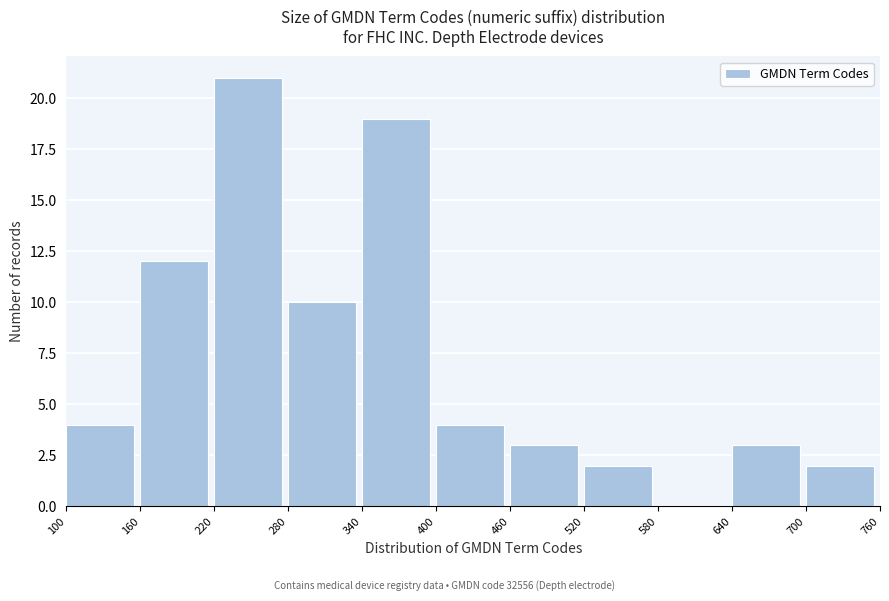

Reading left to right, list every bar in this chart as the range it spans on the x-axis followed by its height. The values are not printed on the chart, so give them approximately, as read against the axis.

100 to 160: 4
160 to 220: 12
220 to 280: 21
280 to 340: 10
340 to 400: 19
400 to 460: 4
460 to 520: 3
520 to 580: 2
580 to 640: 0
640 to 700: 3
700 to 760: 2